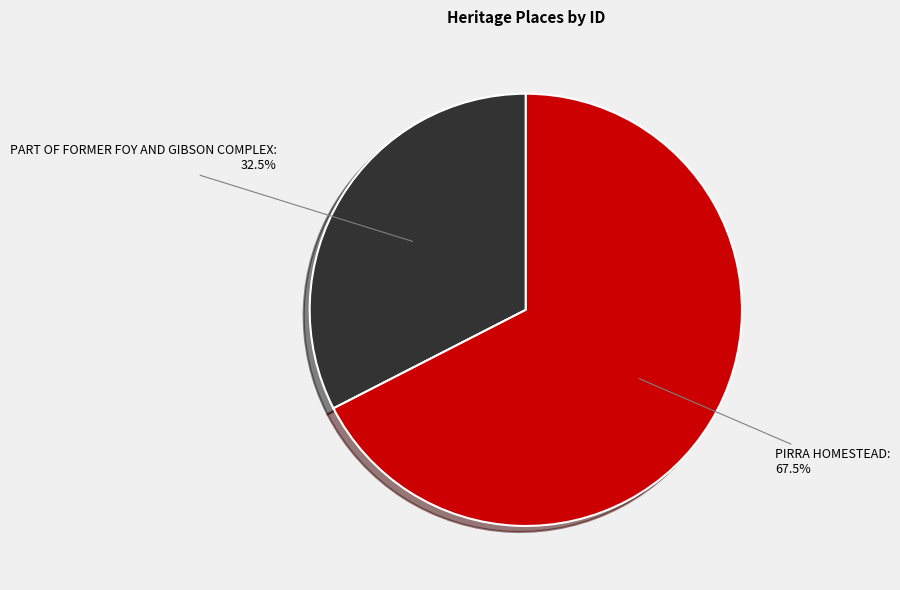

Is there a majority slice in this chart?

Yes